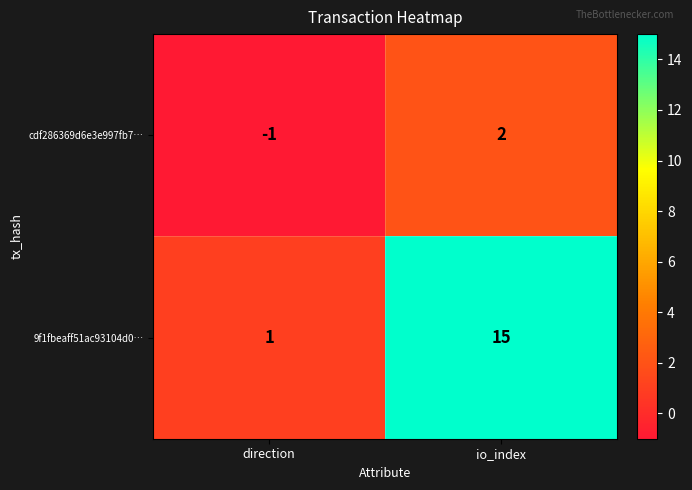

Which series has the largest range (max minus min)?

9f1fbeaff51ac93104d0…